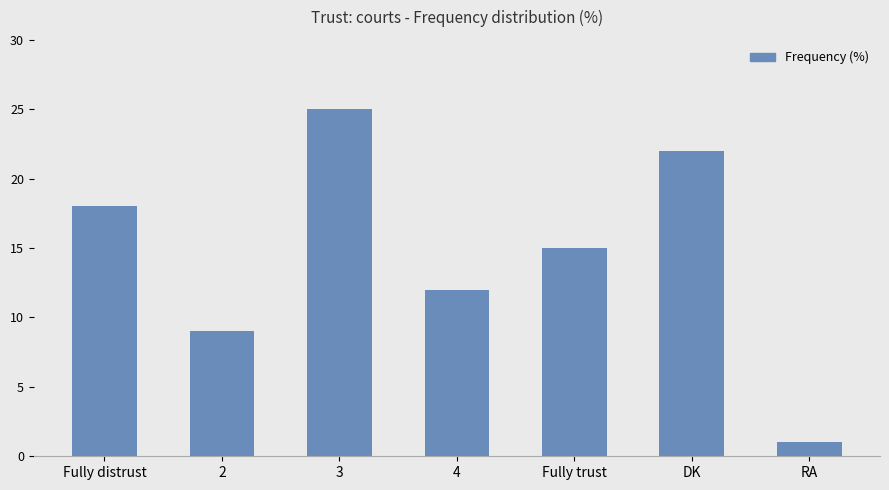

What position from the left is 4?

4